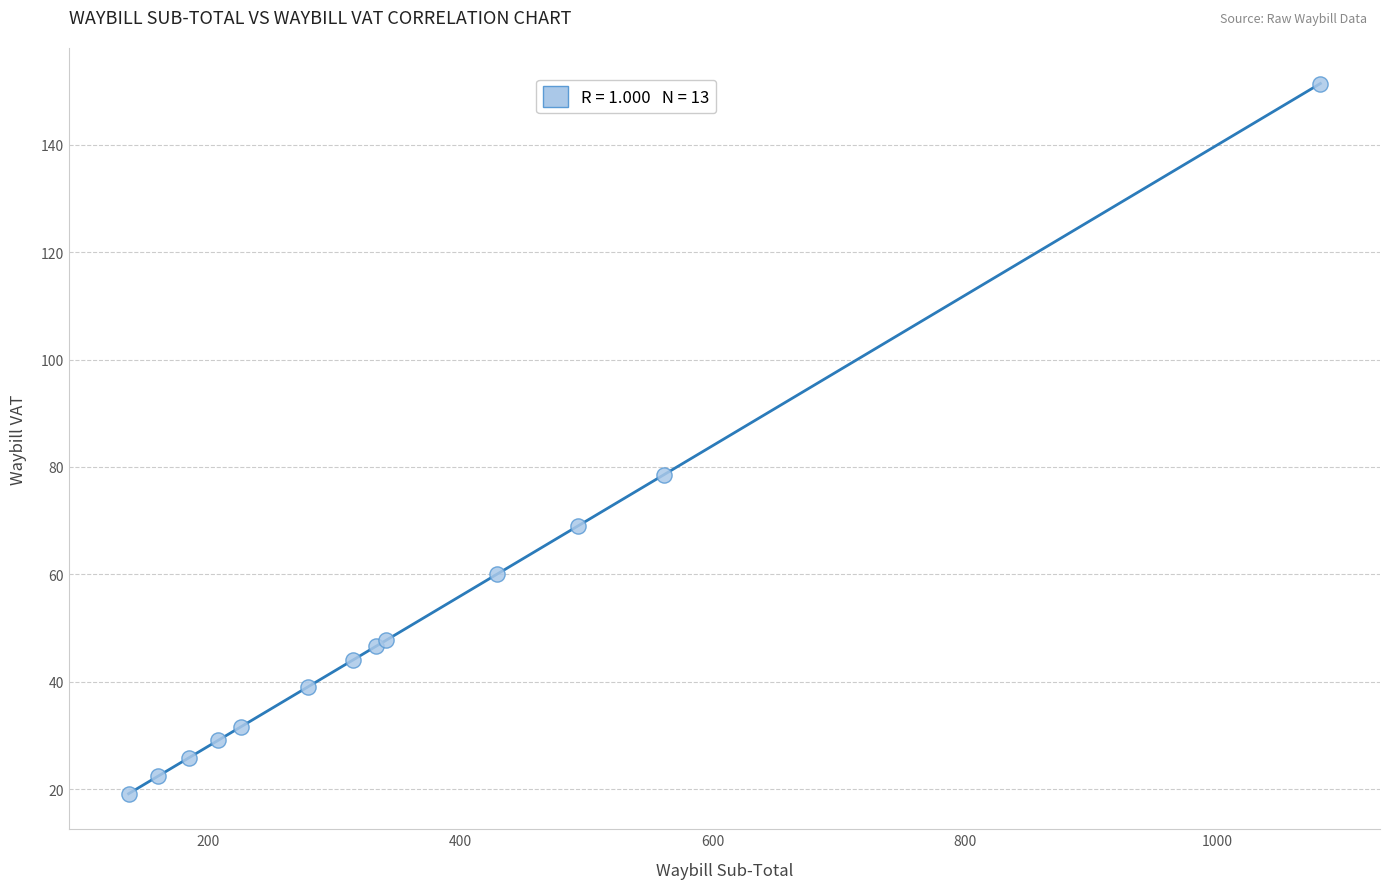

What Y value in the scatter plot is closest to 85?

78.5